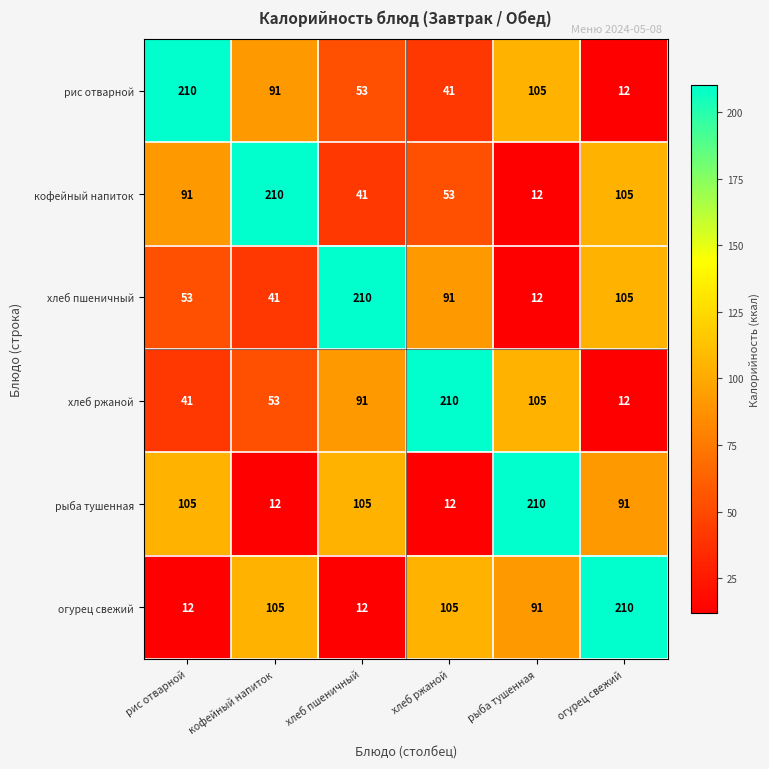

True or false: огурец свежий has a value of 91 at рыба тушенная.

True